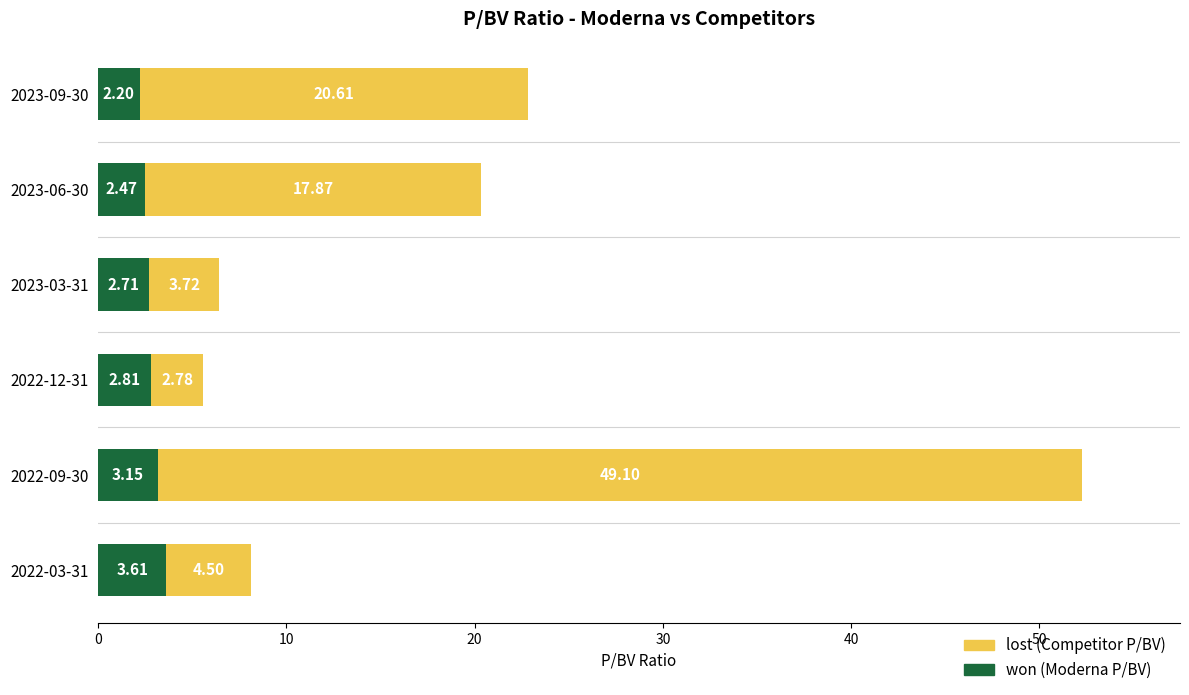

At which category is the sum across all series the highest?

2022-09-30